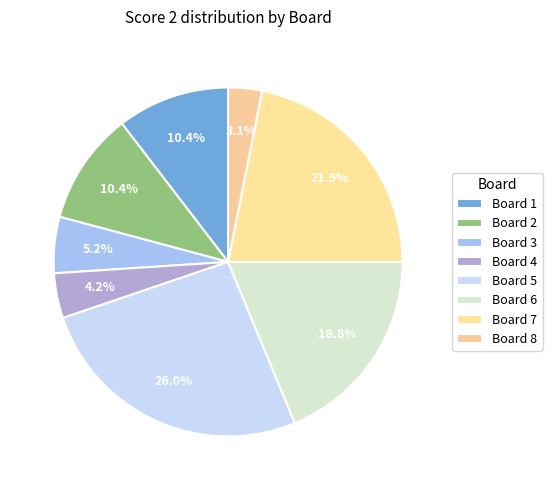

Which category has the biggest portion of the pie?

Board 5